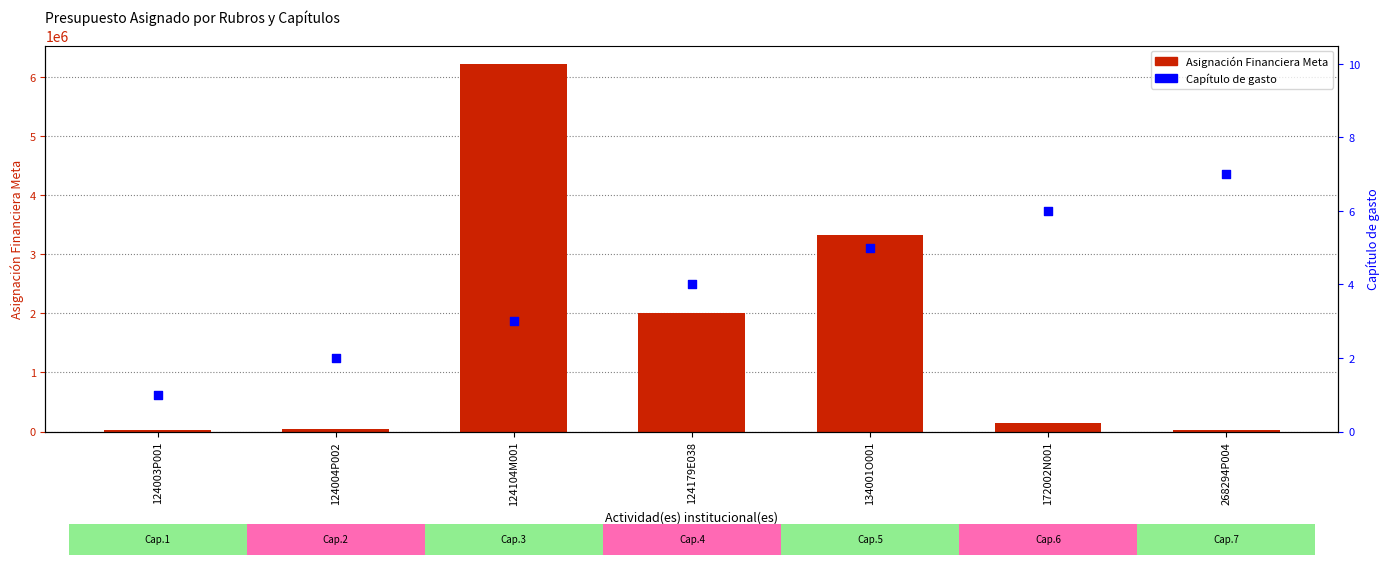

Which series has the largest total across all categories?

Asignación Financiera Meta